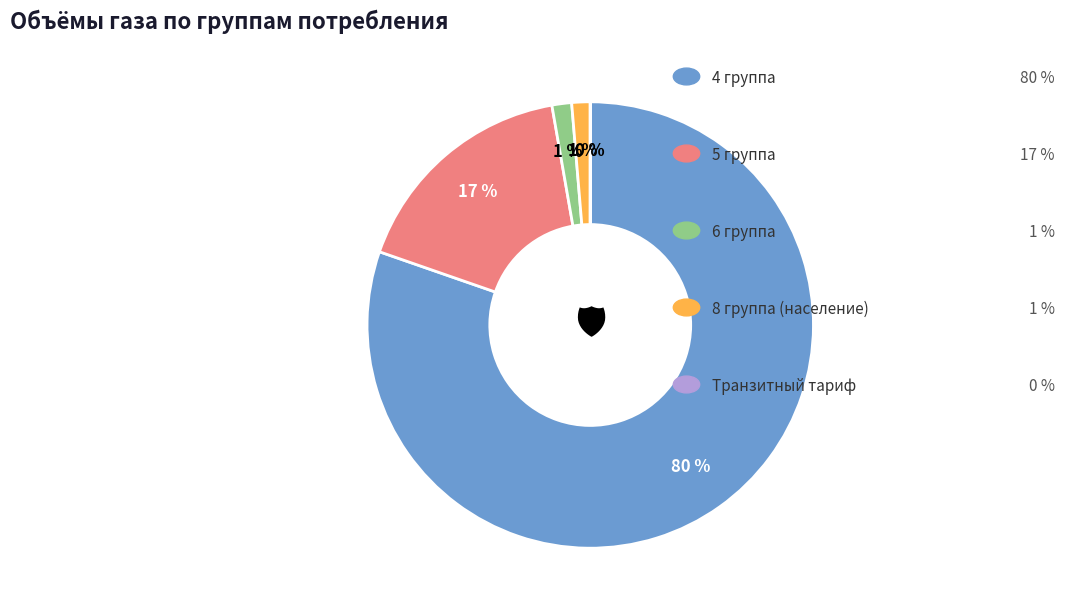

Does any single category account for the majority?

Yes